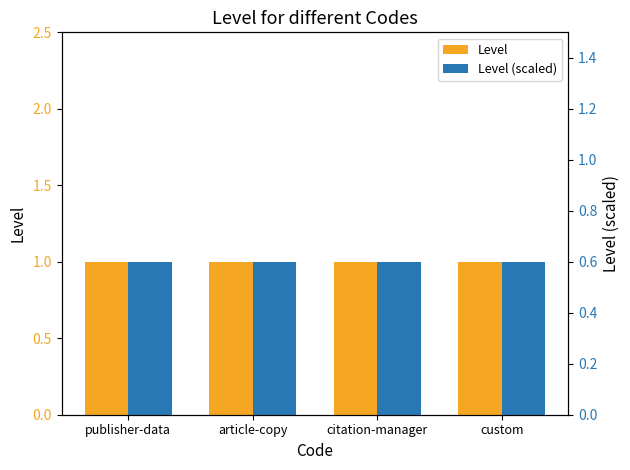

Is the value of Level (scaled) at citation-manager greater than the value of Level at citation-manager?

No